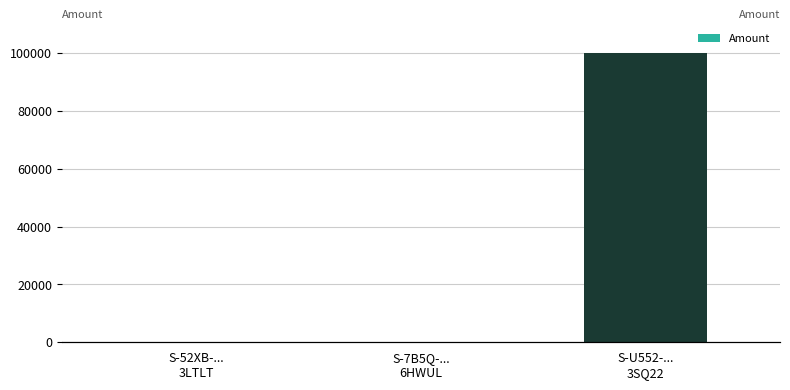

What is the change in value from S-7B5Q-...
6HWUL to S-U552-...
3SQ22?

+99988